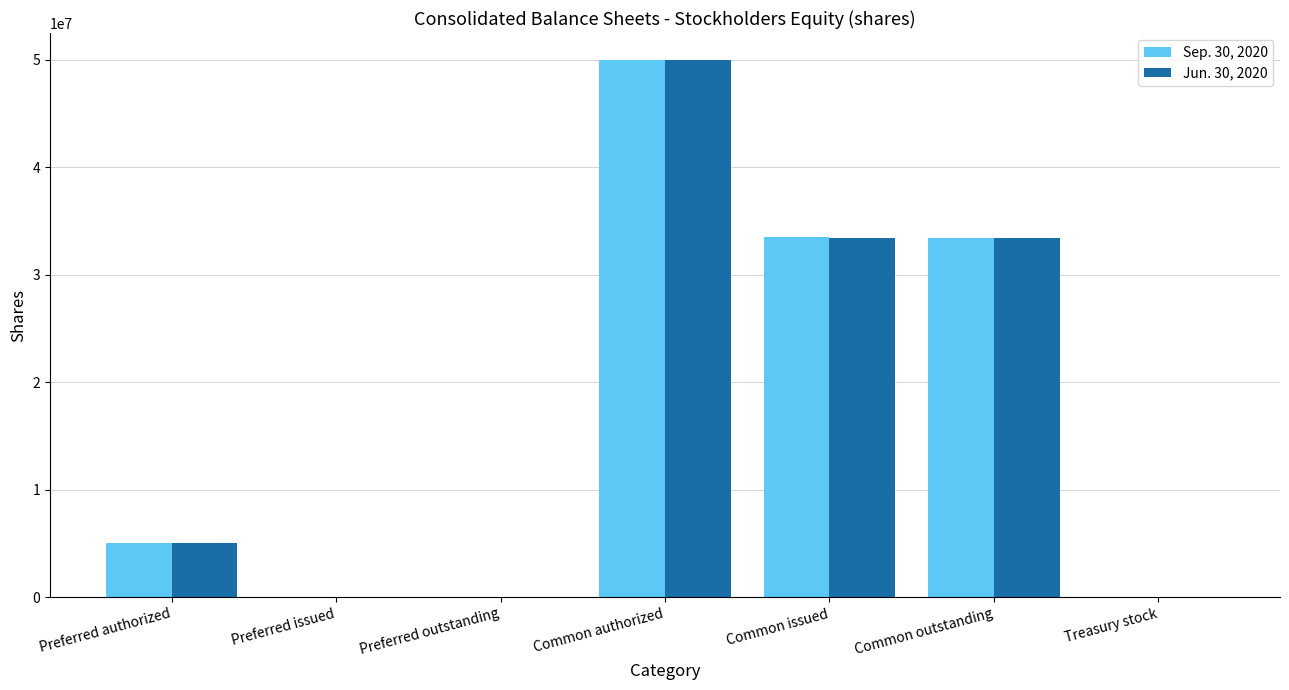

What are all the series names shown in the legend?

Sep. 30, 2020, Jun. 30, 2020